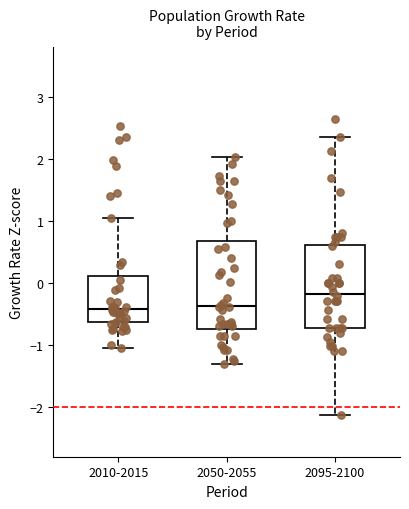

Reading left to right, read every box against the y-axis: the position of its median line, the range the box covers, and the ends of its whiskers. The values are not printed on the chart, so give them approximately, as read against the axis.

2010-2015: median -0.4, box -0.6 to 0.1, whiskers -1.0 to 1.1
2050-2055: median -0.4, box -0.7 to 0.7, whiskers -1.3 to 2.0
2095-2100: median -0.2, box -0.7 to 0.6, whiskers -2.1 to 2.4